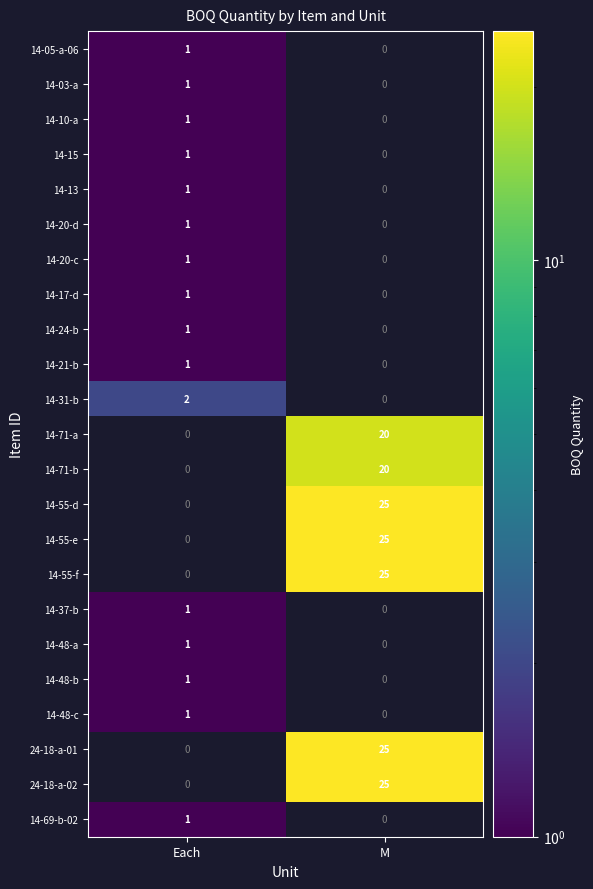

What is the smallest value displayed?

1.0